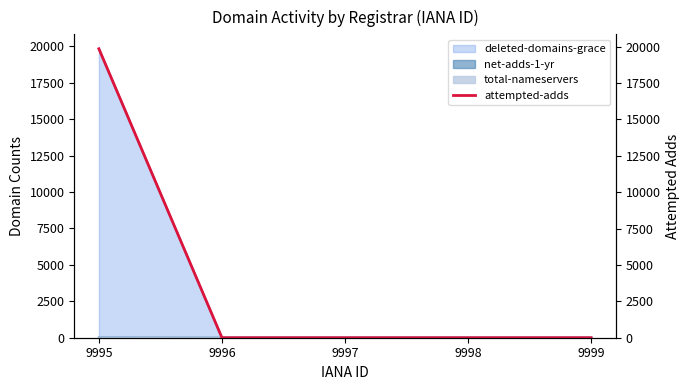

Does the chart have visible grid lines?

No